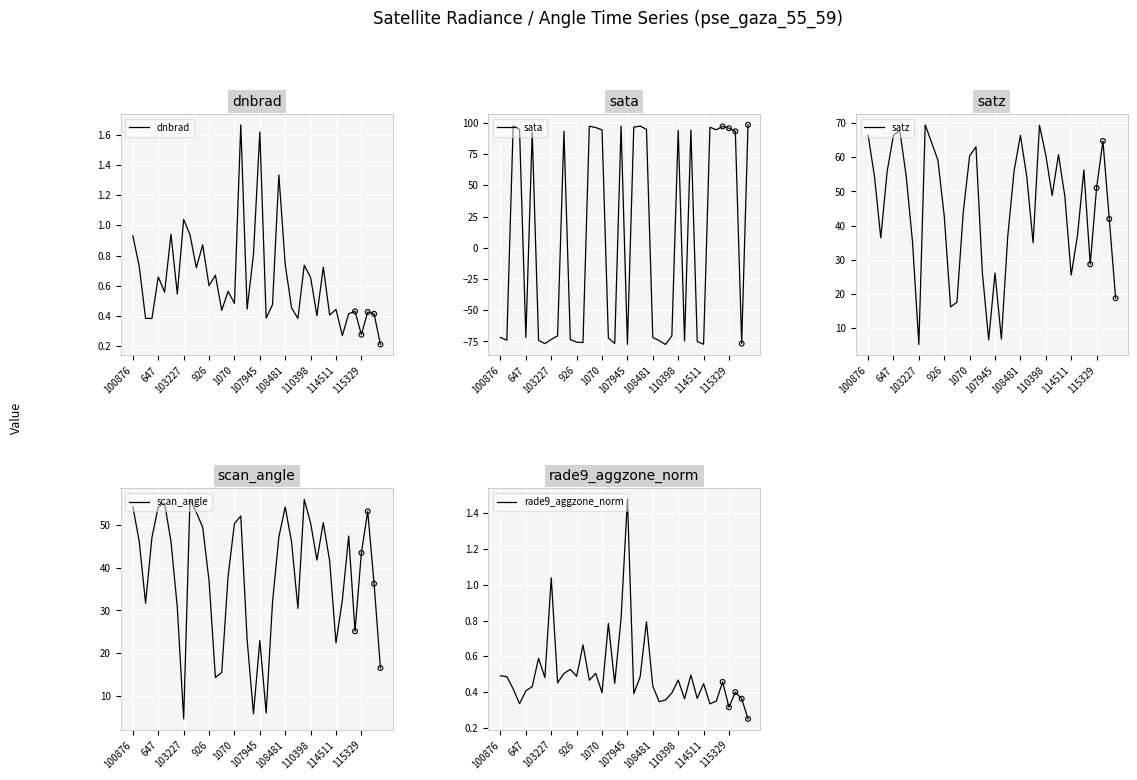

Which series has the widest spread of Y values?

sata